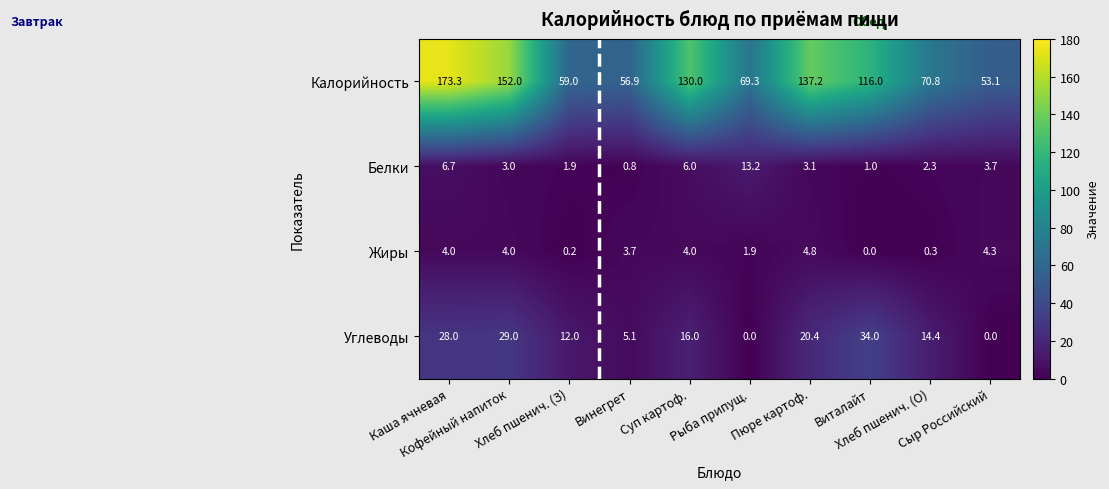

Which series has the largest total across all categories?

Калорийность